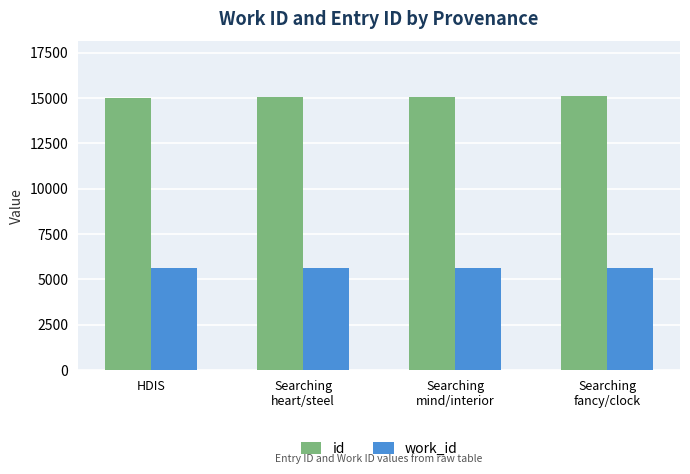

List the series in order of their peak value, lowest first.

work_id, id